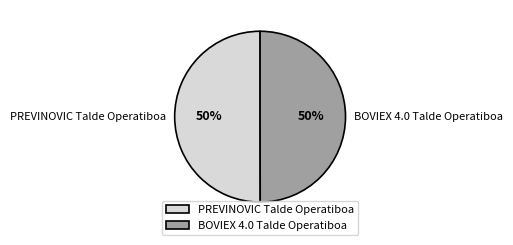

What percentage is the BOVIEX 4.0 Talde Operatiboa slice, to the nearest percent?

50%